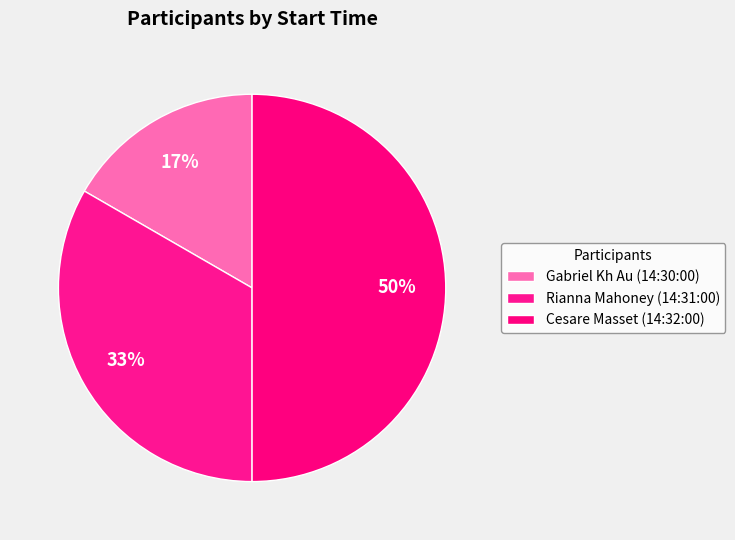

To the nearest percent, what portion does Cesare Masset (14:32:00) represent?

50%